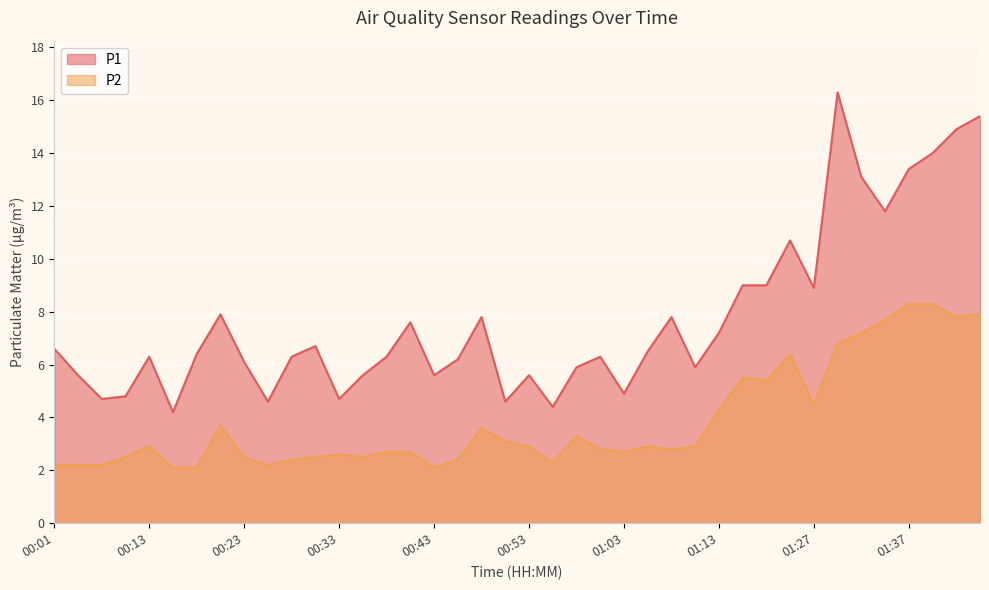

What are all the series names shown in the legend?

P1, P2